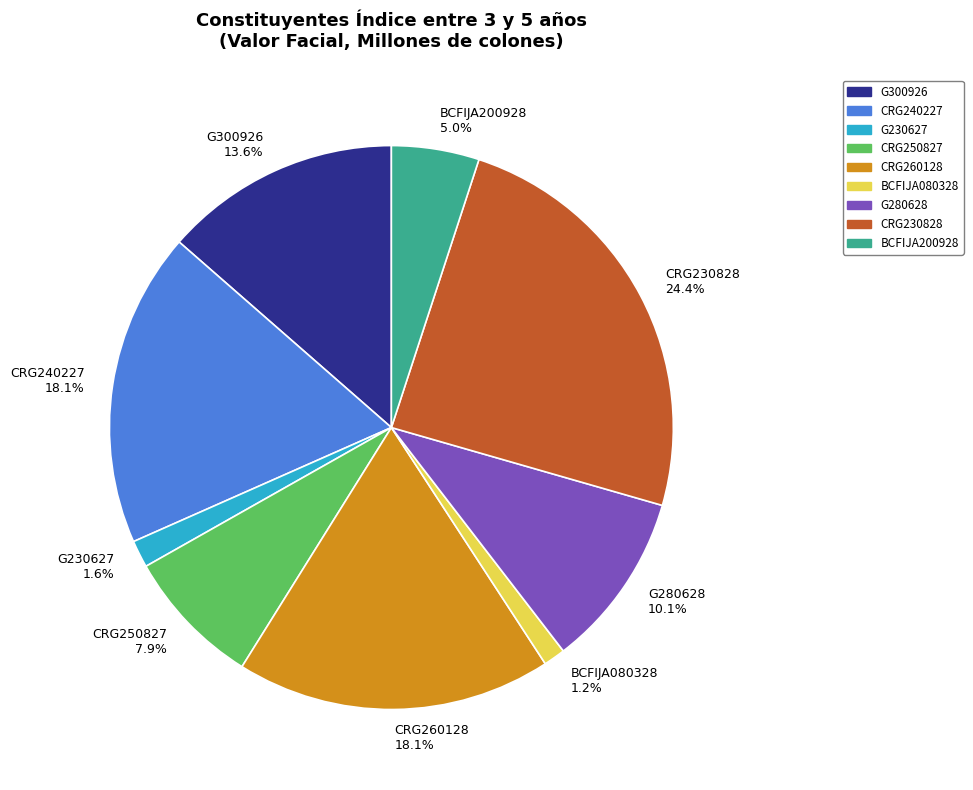

What is the ratio of the value at G300926 to the value at CRG240227?

0.8